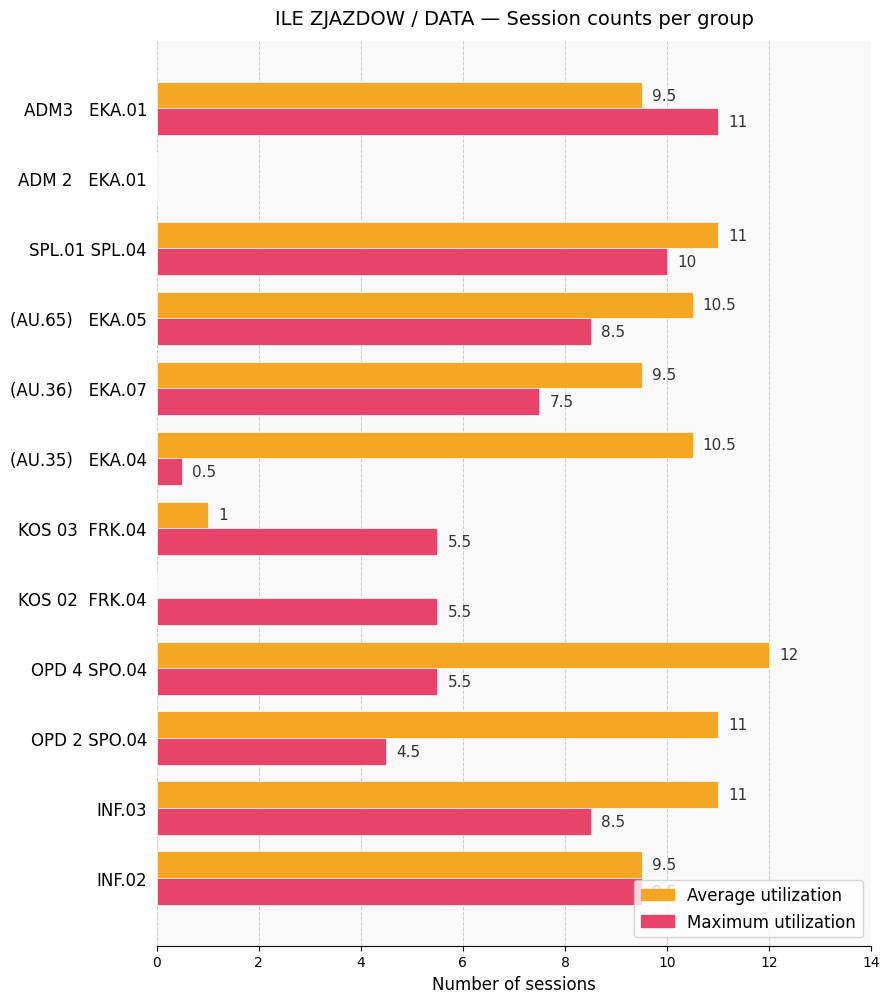

Which series changed the most between OPD 4 SPO.04 and KOS 03  FRK.04?

Average utilization